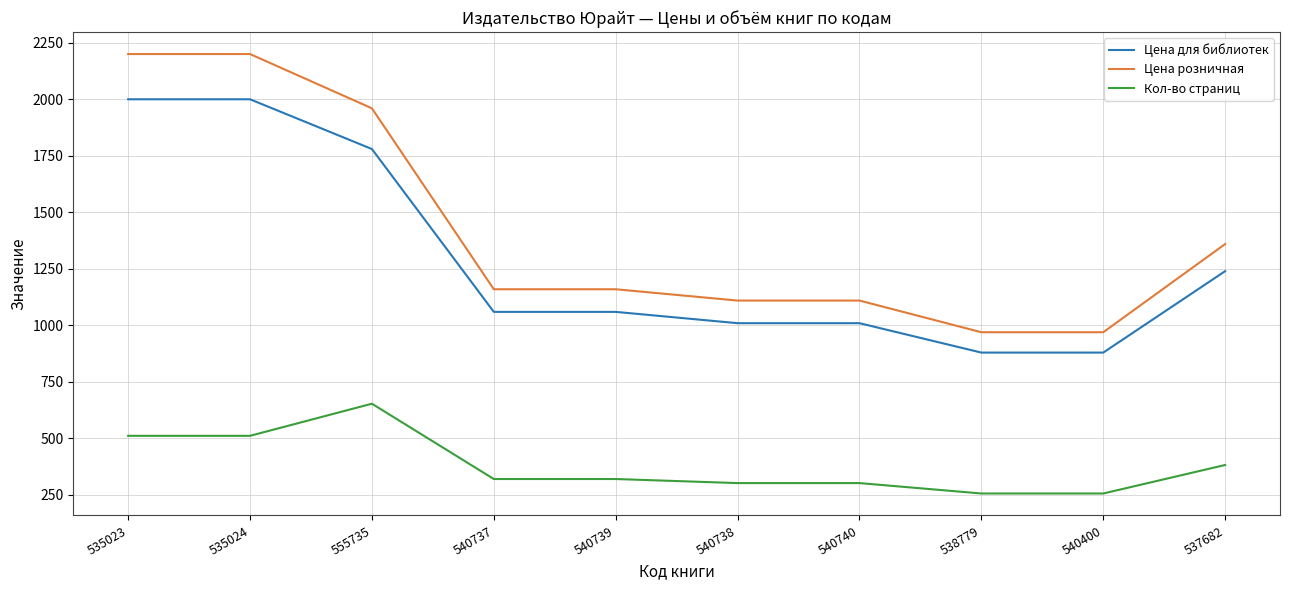

What position from the right is 540738?

5